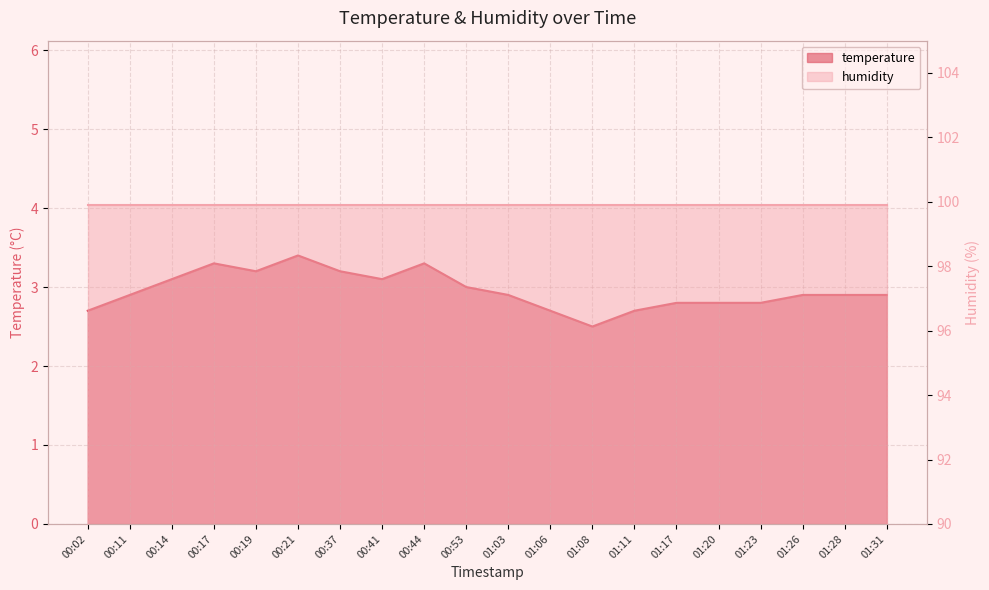

At which category does the data reach its first local peak?

00:17